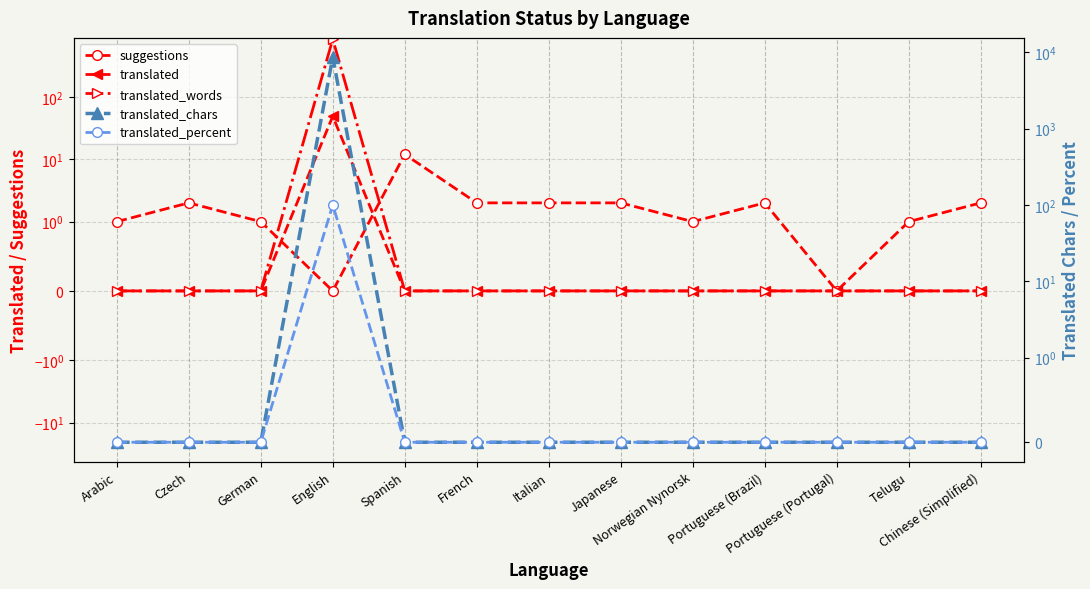

How many interior local valleys does the suggestions series have?

3